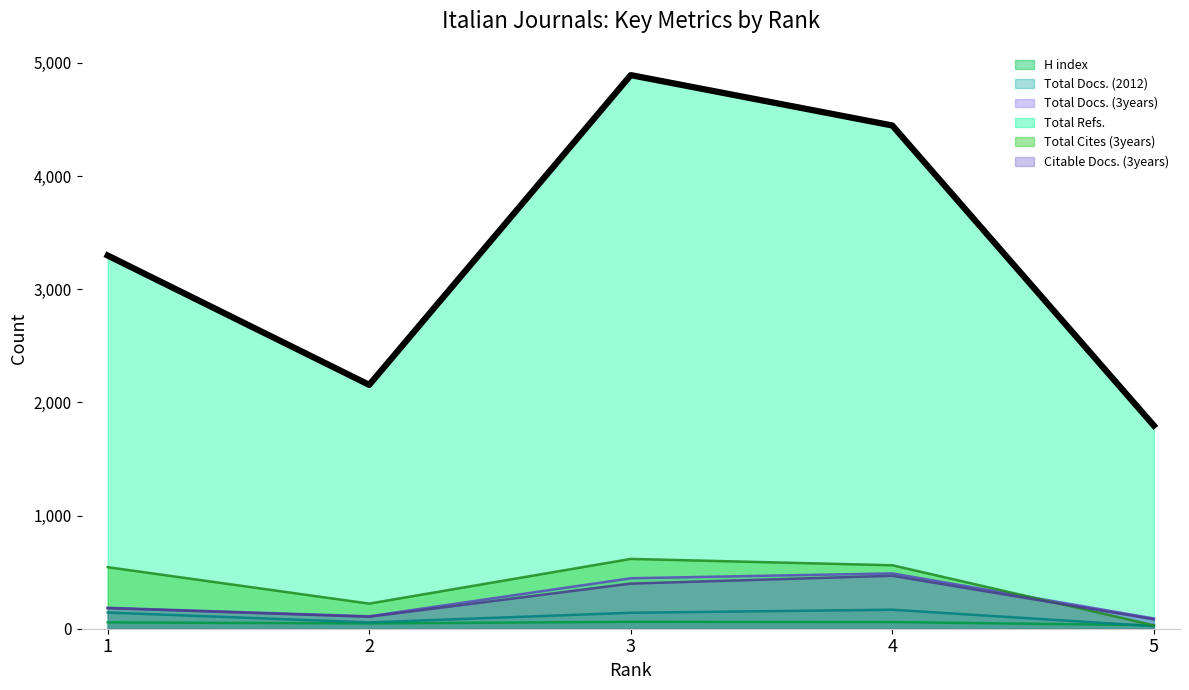

True or false: Total Docs. (3years) and Citable Docs. (3years) cross at least once.

False